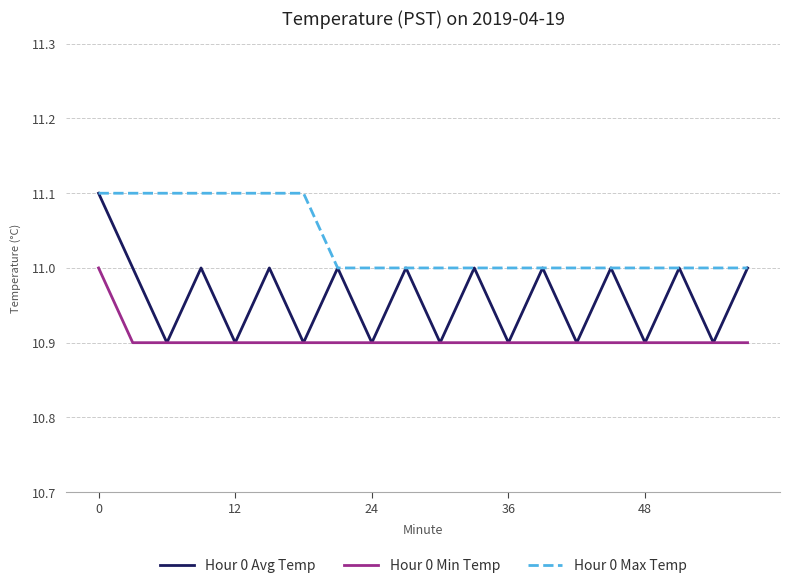

Reading left to right, extract all data points from this chart.

Hour 0 Avg Temp: 11.1	11.0	10.9	11.0	10.9	11.0	10.9	11.0	10.9	11.0	10.9	11.0	10.9	11.0	10.9	11.0	10.9	11.0	10.9	11.0
Hour 0 Min Temp: 11.0	10.9	10.9	10.9	10.9	10.9	10.9	10.9	10.9	10.9	10.9	10.9	10.9	10.9	10.9	10.9	10.9	10.9	10.9	10.9
Hour 0 Max Temp: 11.1	11.1	11.1	11.1	11.1	11.1	11.1	11.0	11.0	11.0	11.0	11.0	11.0	11.0	11.0	11.0	11.0	11.0	11.0	11.0